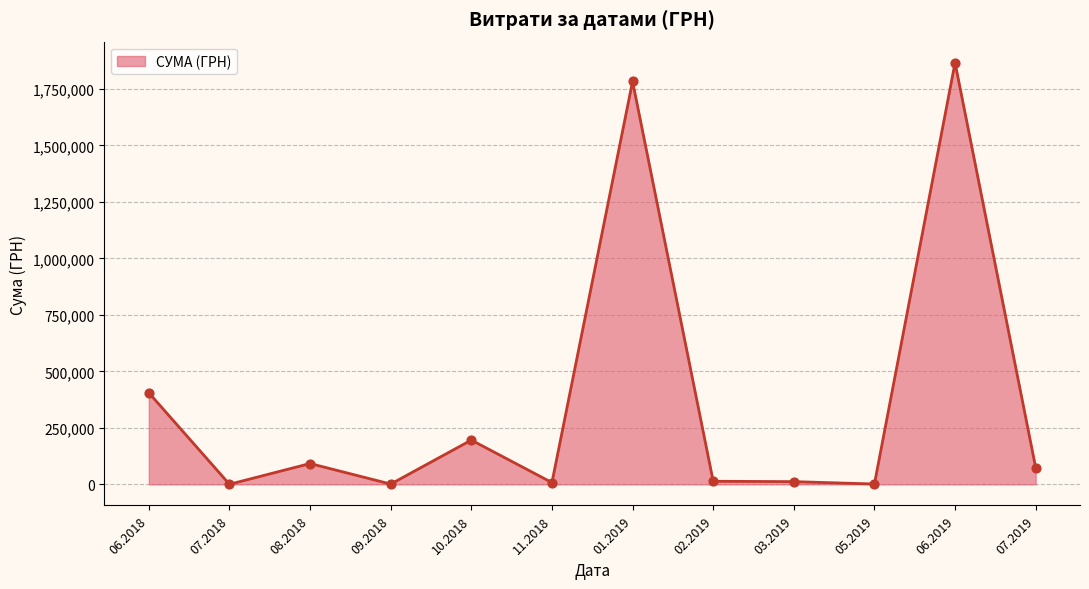

What is the change in value from 08.2018 to 06.2019?

+1774120.4